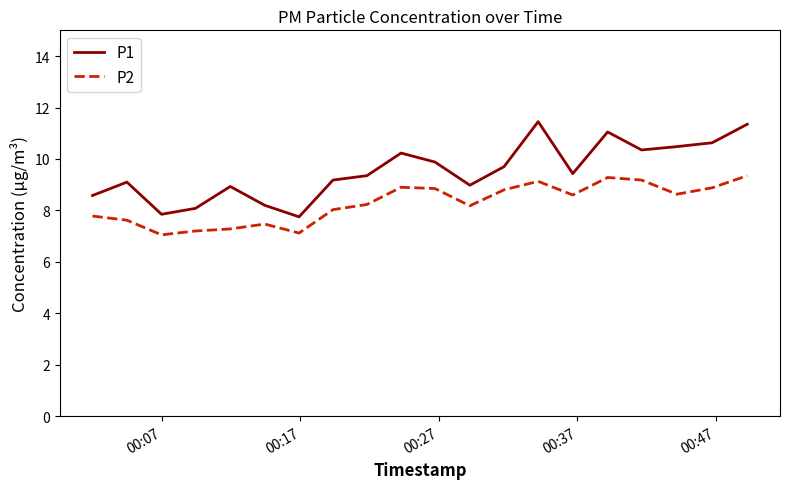

True or false: P2 and P1 cross at least once.

False